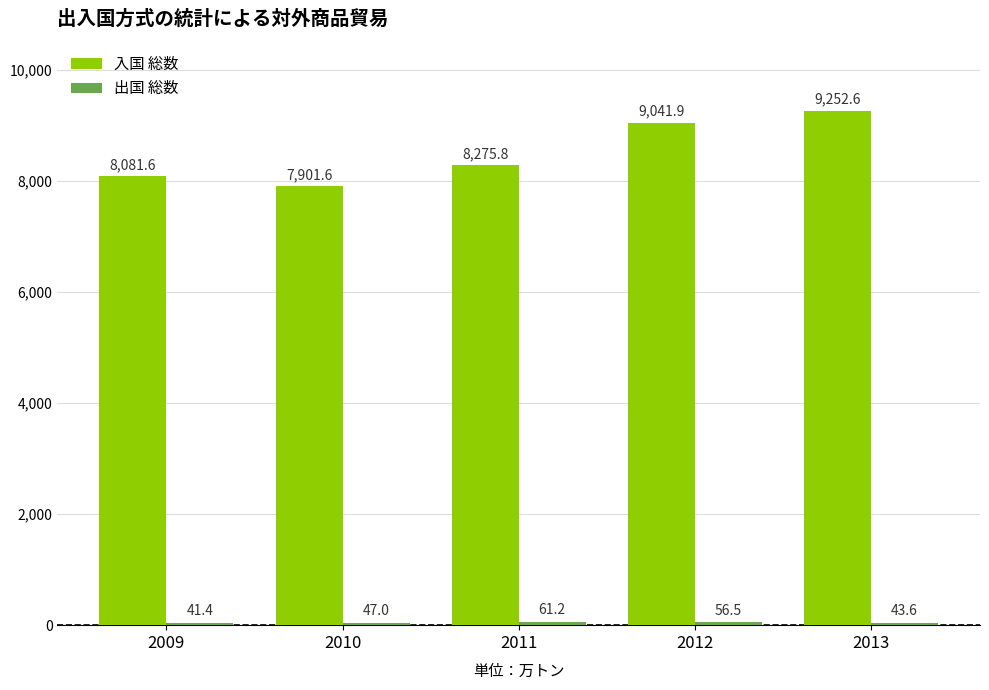

List the labels in order of 入国 総数 value, smallest first.

2010, 2009, 2011, 2012, 2013